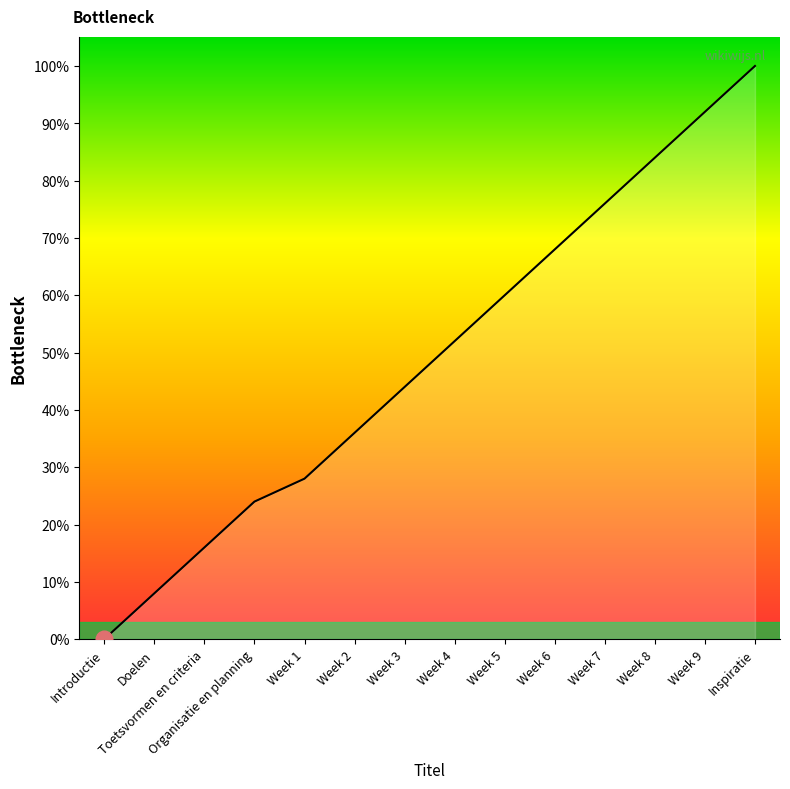

What is the maximum value shown in the chart?

100.0